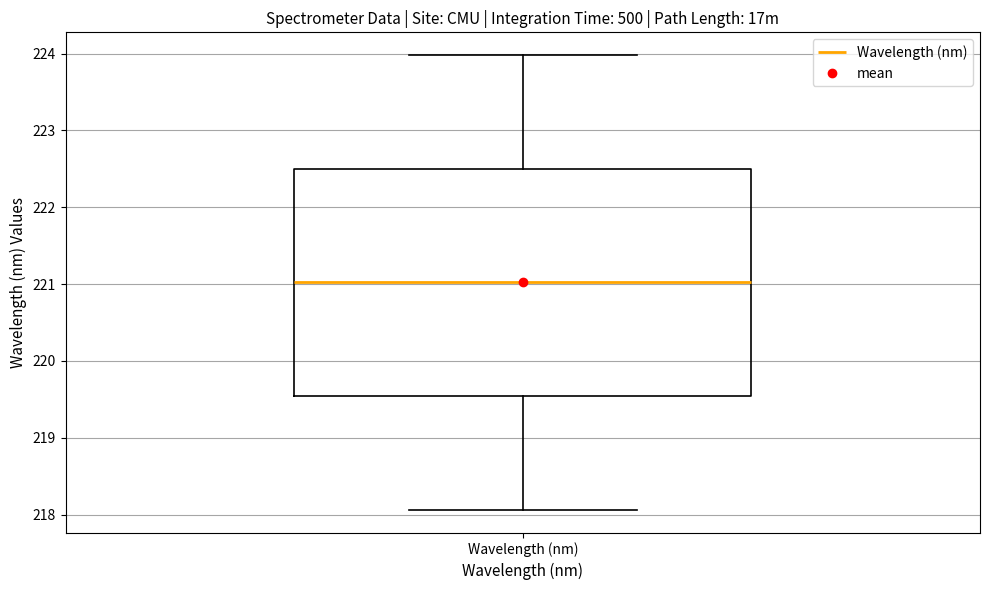

Read this box plot against the y-axis: the position of the median line, the range covered by the box, and the ends of both whiskers. The values are not printed on the chart, so give them approximately, as read against the axis.

median 221.0, box 219.5 to 222.5, whiskers 218.1 to 224.0